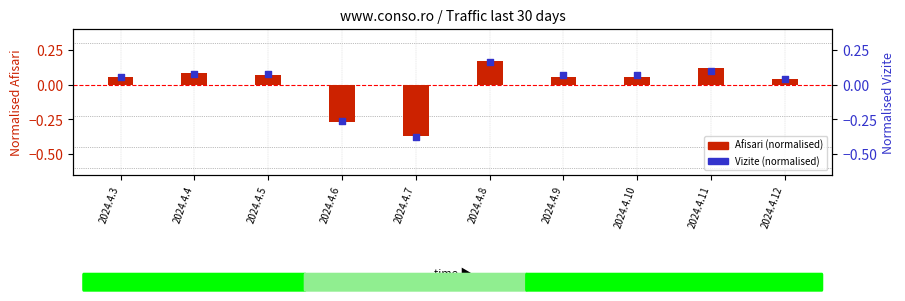

At how many categories does at least one series exceed 0?

8